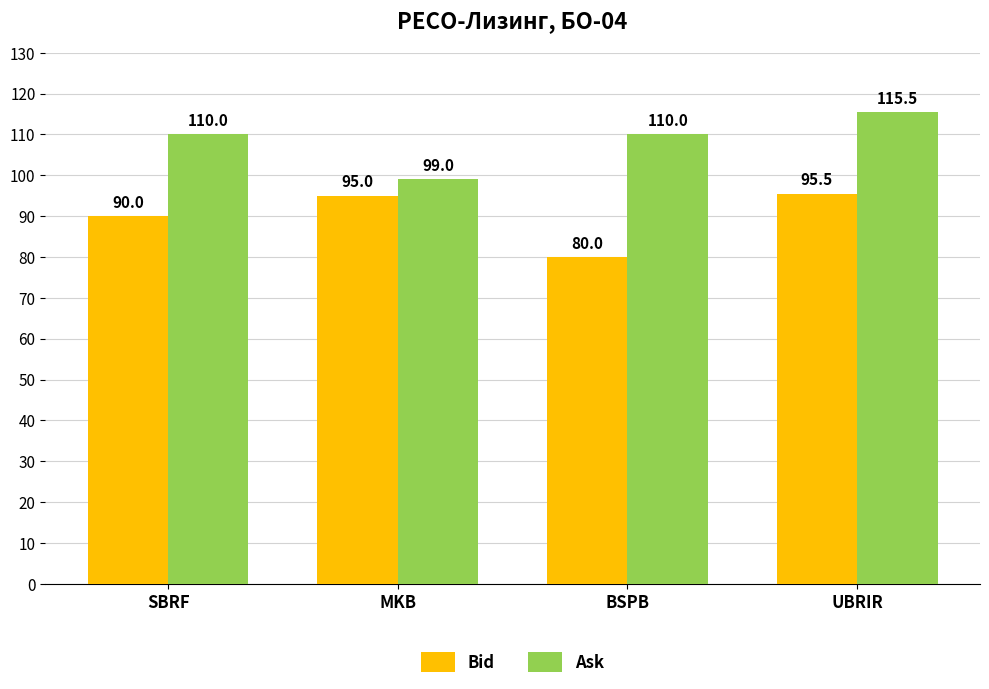

How many data points does each series have?

4